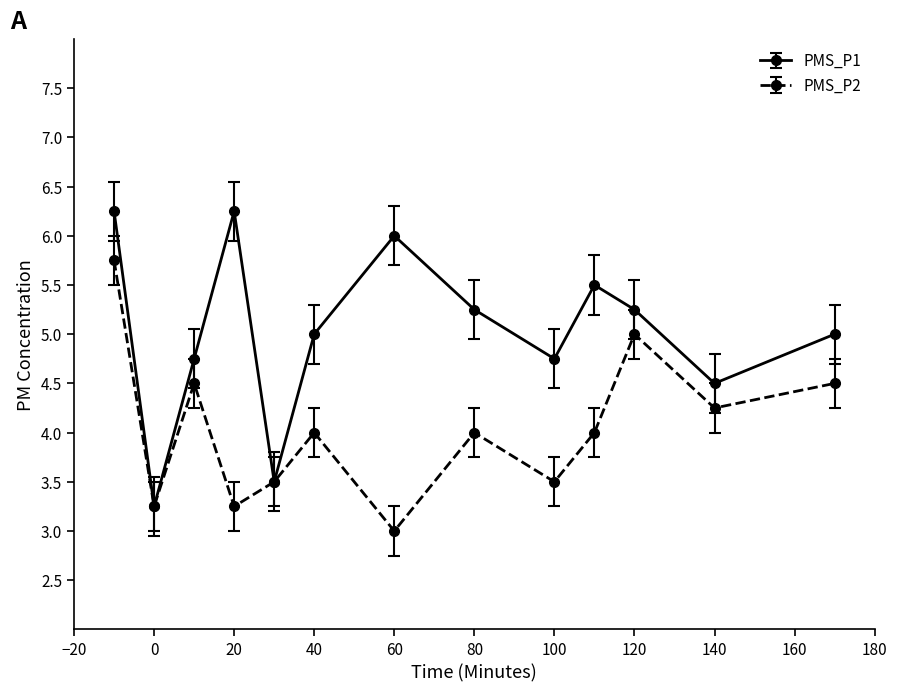

Which series has the largest range (max minus min)?

PMS_P1